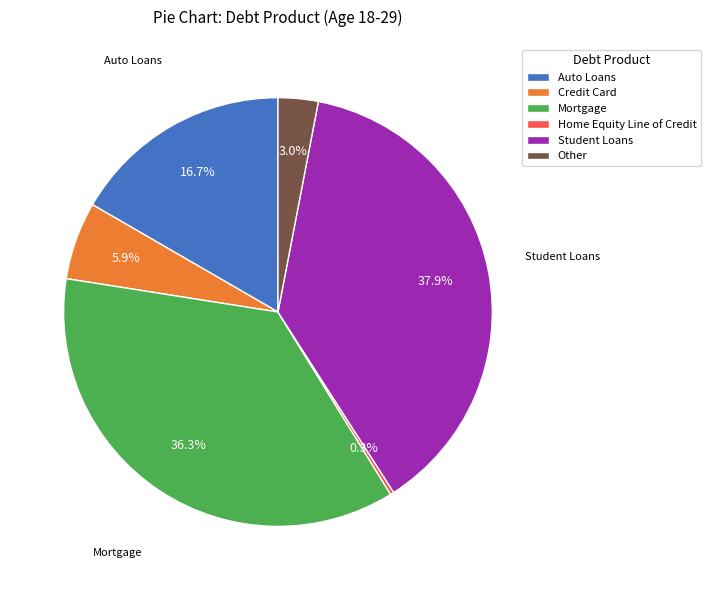

Is there any slice that represents more than half of the pie?

No